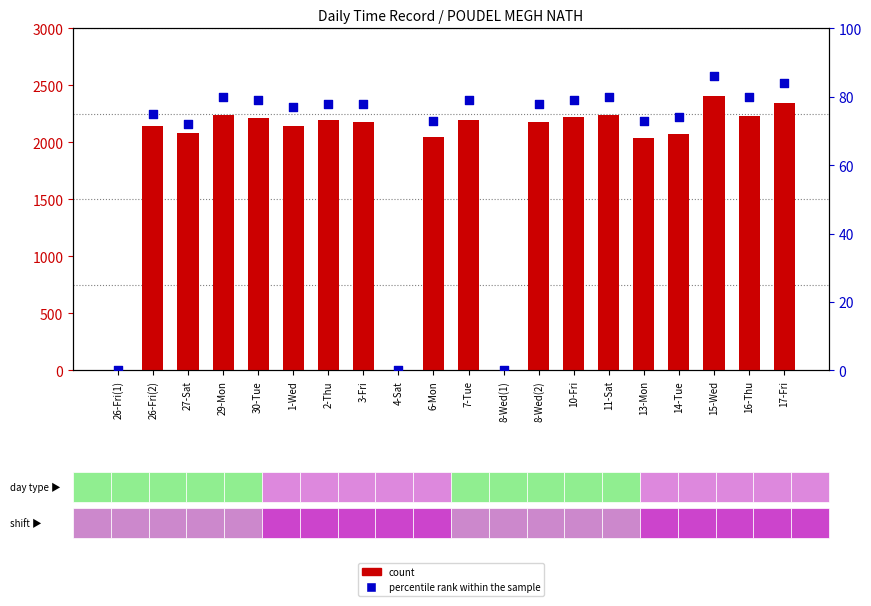

Which series reaches the maximum Y coordinate?

count